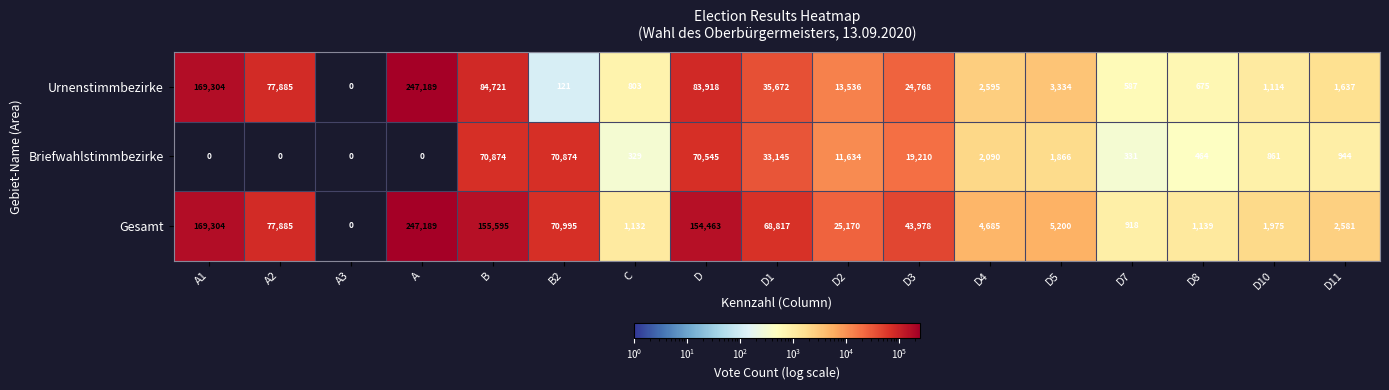

Rank the categories by Gesamt value from lowest to highest.

A3, D7, C, D8, D10, D11, D4, D5, D2, D3, D1, B2, A2, D, B, A1, A